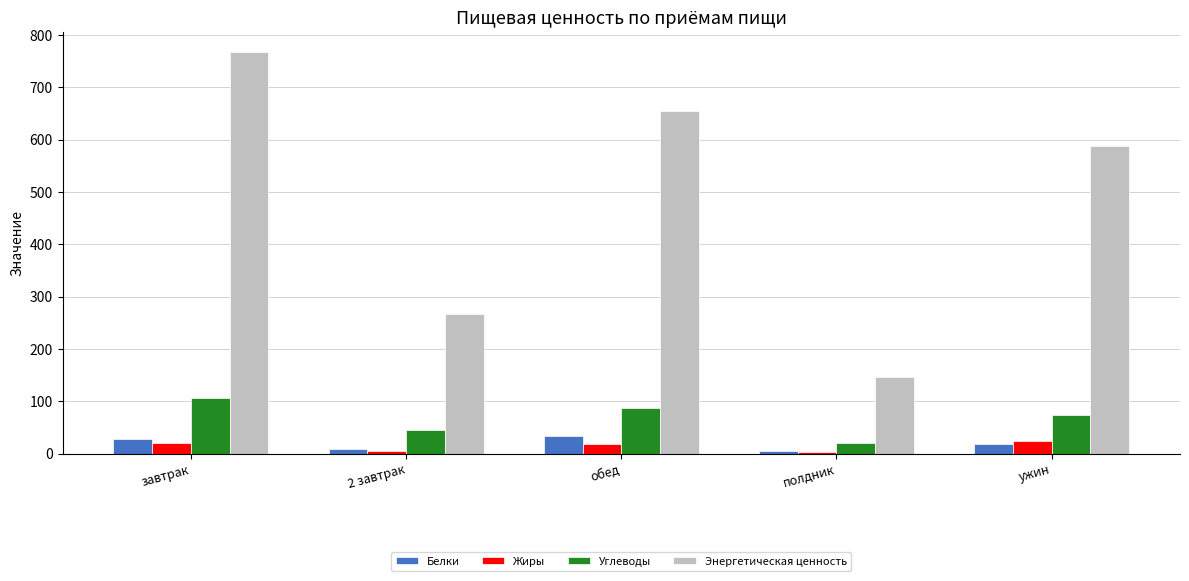

What are all the series names shown in the legend?

Белки, Жиры, Углеводы, Энергетическая ценность